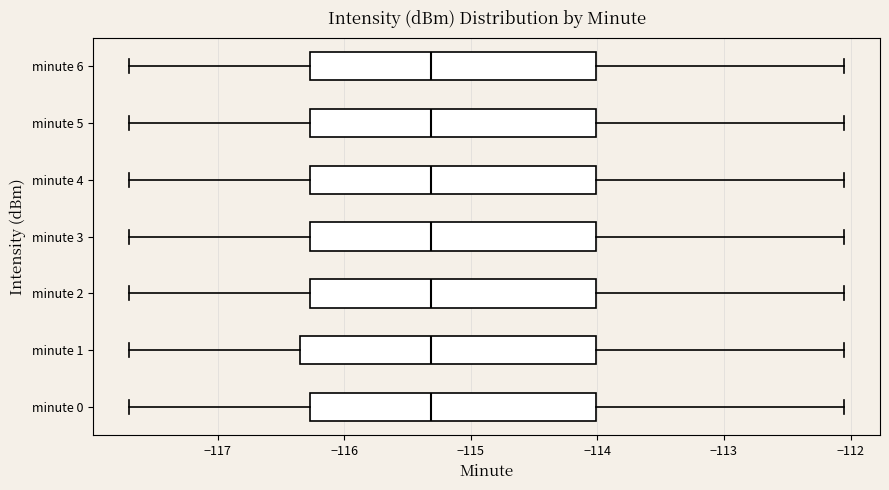

Reading bottom to top, read every box against the x-axis: the position of its median line, the range the box covers, and the ends of its whiskers. The values are not printed on the chart, so give them approximately, as read against the axis.

minute 0: median -115.3, box -116.3 to -114.0, whiskers -117.7 to -112.0
minute 1: median -115.3, box -116.3 to -114.0, whiskers -117.7 to -112.0
minute 2: median -115.3, box -116.3 to -114.0, whiskers -117.7 to -112.0
minute 3: median -115.3, box -116.3 to -114.0, whiskers -117.7 to -112.0
minute 4: median -115.3, box -116.3 to -114.0, whiskers -117.7 to -112.0
minute 5: median -115.3, box -116.3 to -114.0, whiskers -117.7 to -112.0
minute 6: median -115.3, box -116.3 to -114.0, whiskers -117.7 to -112.0